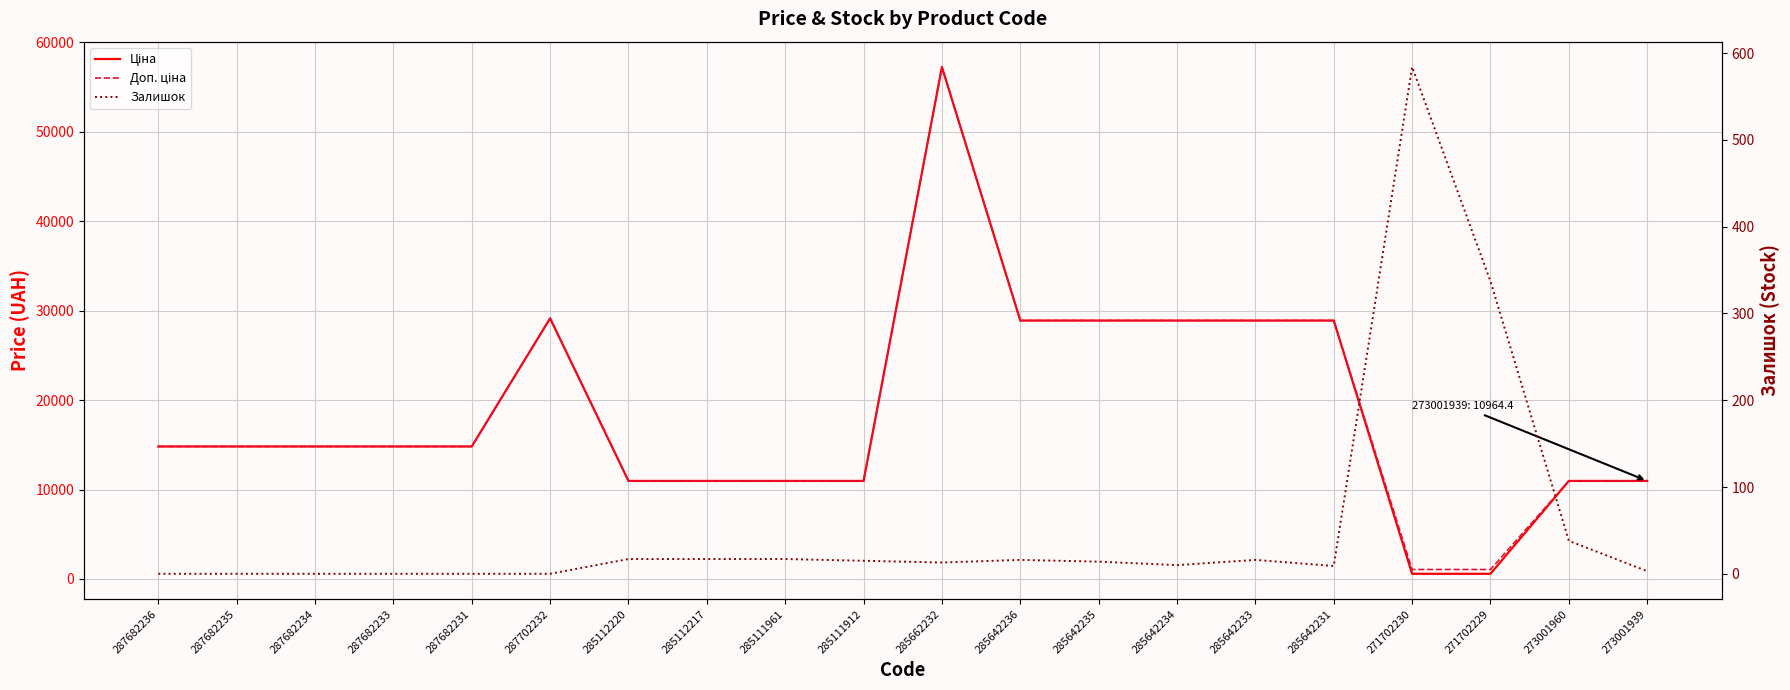

What is the value of the Доп. ціна point at the 7th from the left?

10964.4